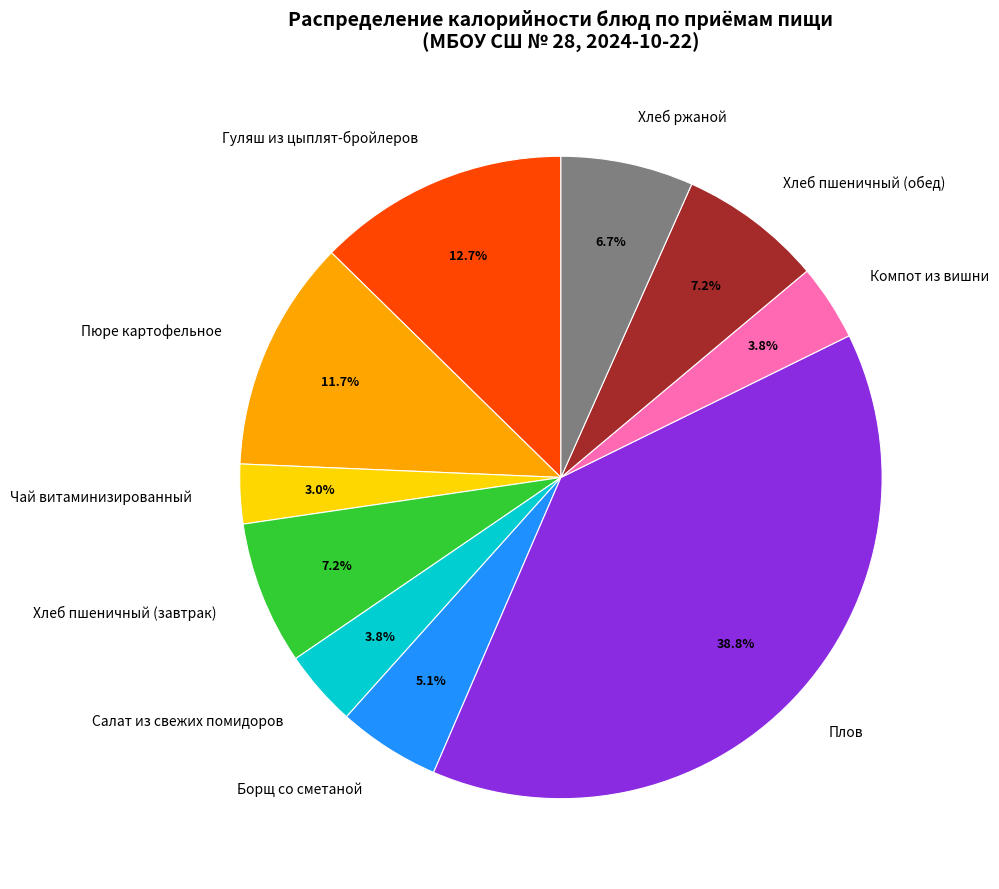

To the nearest percent, what portion does Борщ со сметаной represent?

5%